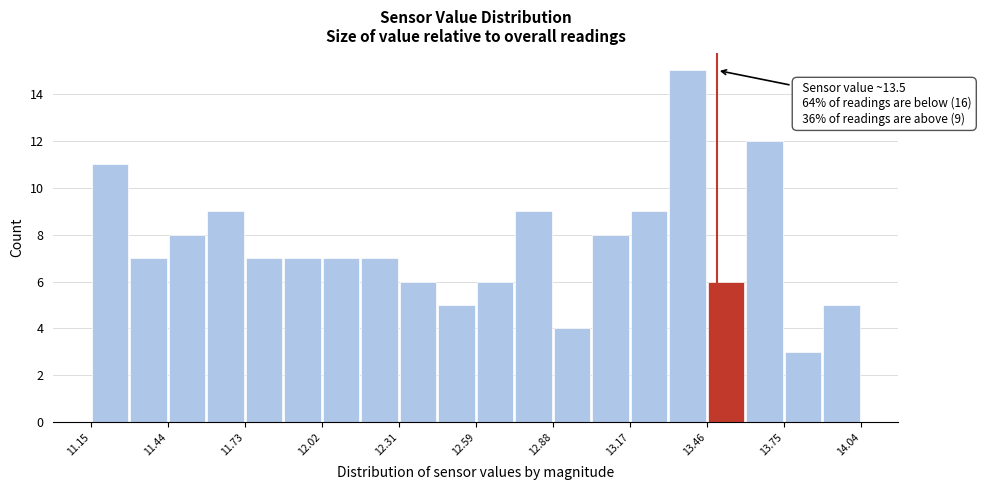

Read against the x-axis, roughly where is the centre of the tallest bar?

13.40